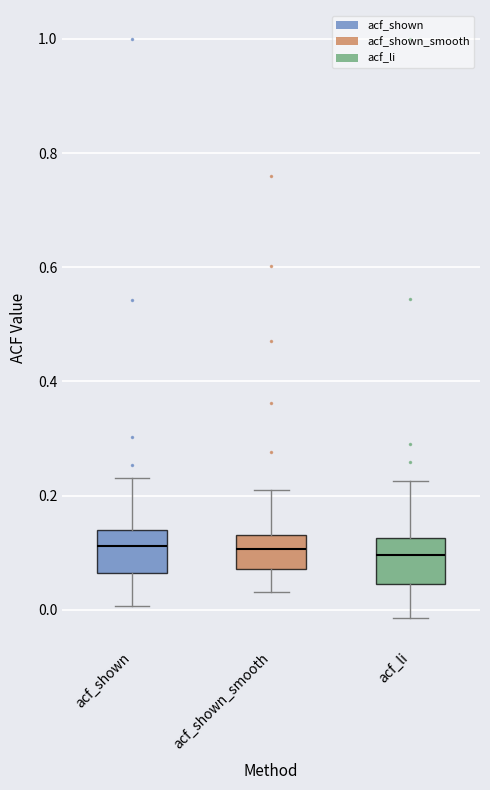

Reading left to right, transcribe this box plot: for each box, give where its median line is, the range the box spans, and where its two whiskers end, as read against the y-axis. The values are not printed on the chart, so give them approximately, as read against the axis.

acf_shown: median 0.12, box 0.06 to 0.14, whiskers 0.00 to 0.24
acf_shown_smooth: median 0.10, box 0.08 to 0.14, whiskers 0.04 to 0.20
acf_li: median 0.10, box 0.04 to 0.12, whiskers -0.02 to 0.22